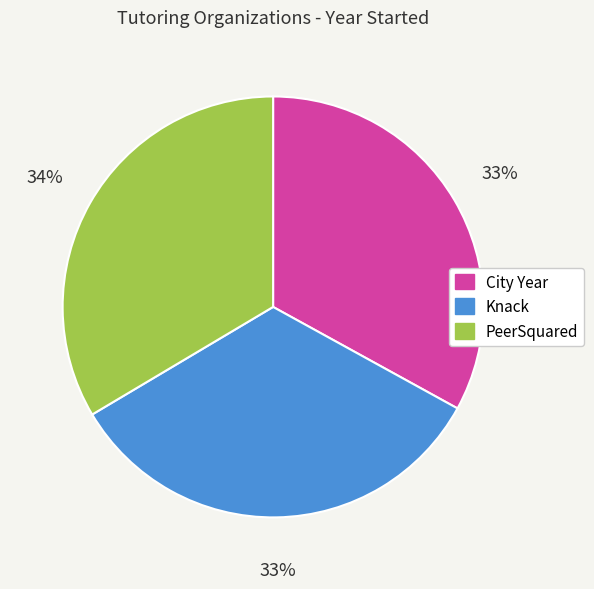

Is it true that City Year is 46% of the pie?

False